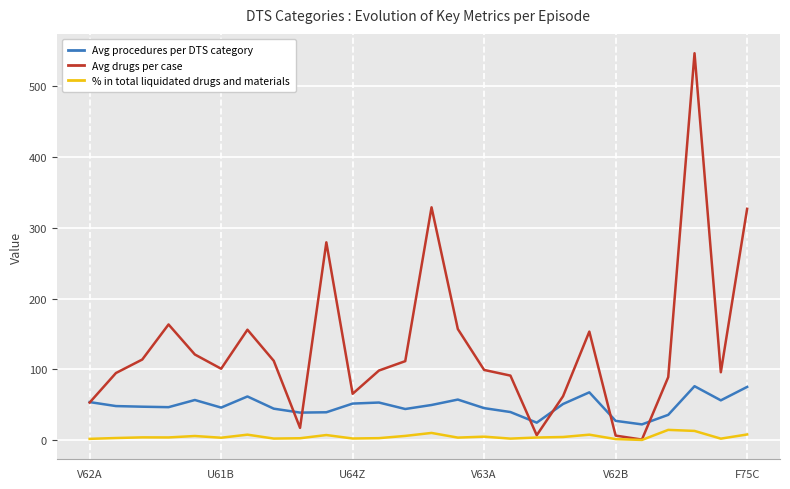

Which series has the largest range (max minus min)?

Avg drugs per case